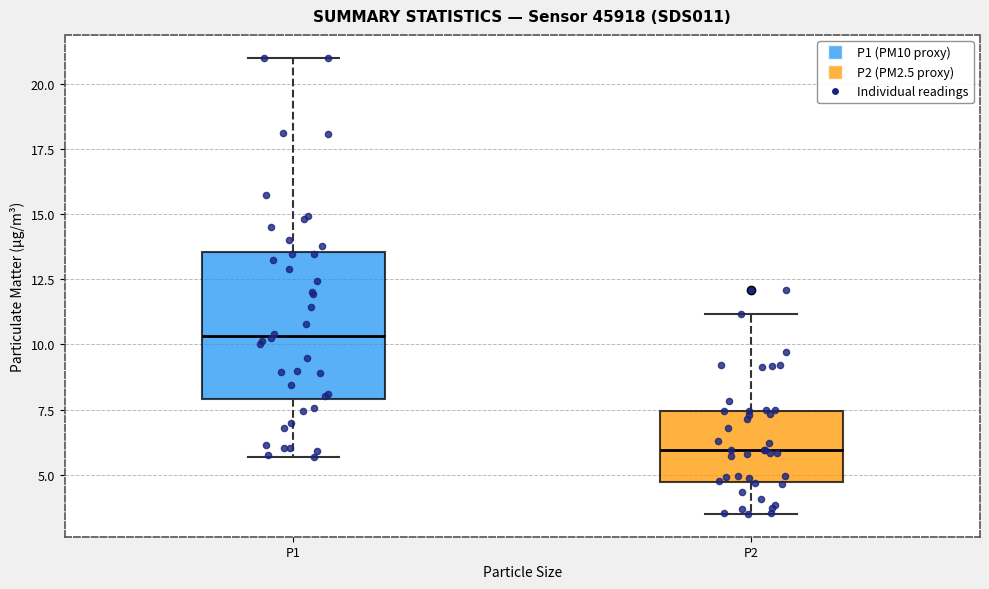

Reading left to right, transcribe this box plot: for each box, give where its median line is, the range the box spans, and where its two whiskers end, as read against the y-axis. The values are not printed on the chart, so give them approximately, as read against the axis.

P1: median 10.5, box 8.0 to 13.5, whiskers 5.5 to 21.0
P2: median 6.0, box 4.5 to 7.5, whiskers 3.5 to 11.0